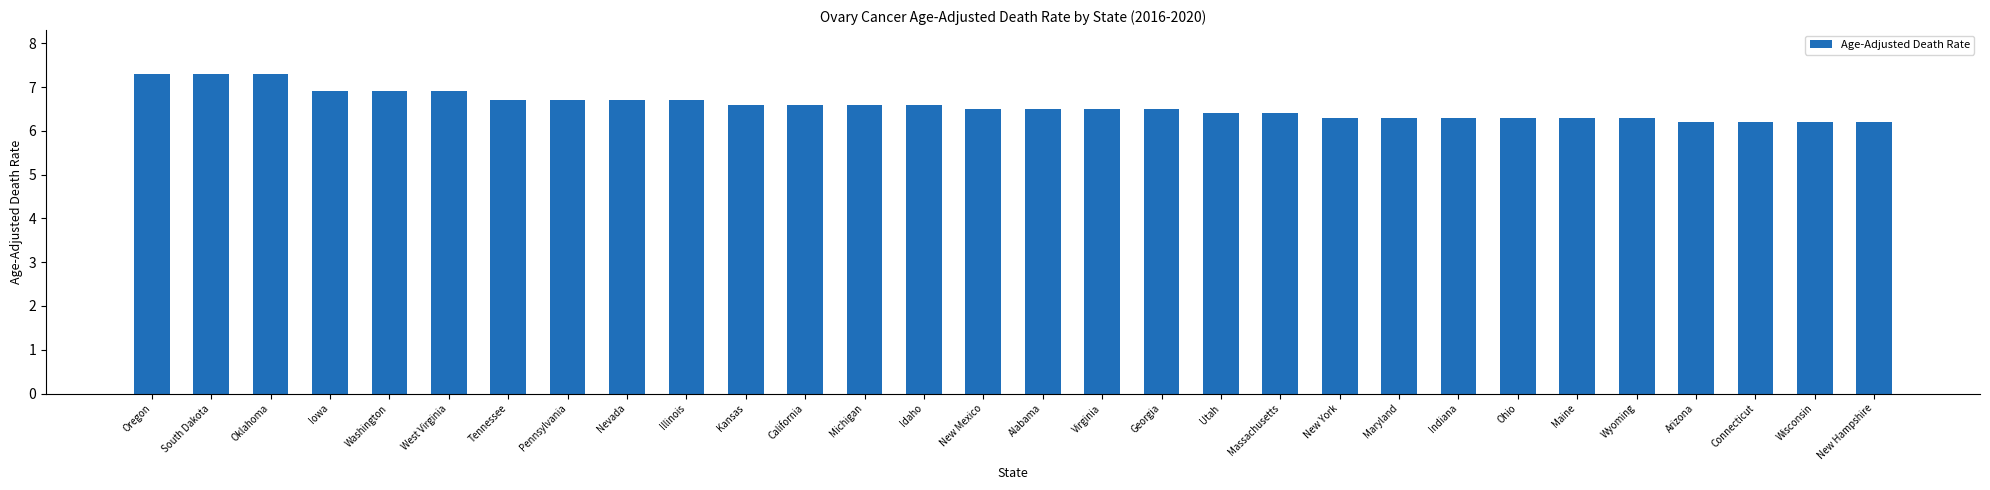

Reading right to left, list all the values displayed in this chart.

6.2	6.2	6.2	6.2	6.3	6.3	6.3	6.3	6.3	6.3	6.4	6.4	6.5	6.5	6.5	6.5	6.6	6.6	6.6	6.6	6.7	6.7	6.7	6.7	6.9	6.9	6.9	7.3	7.3	7.3